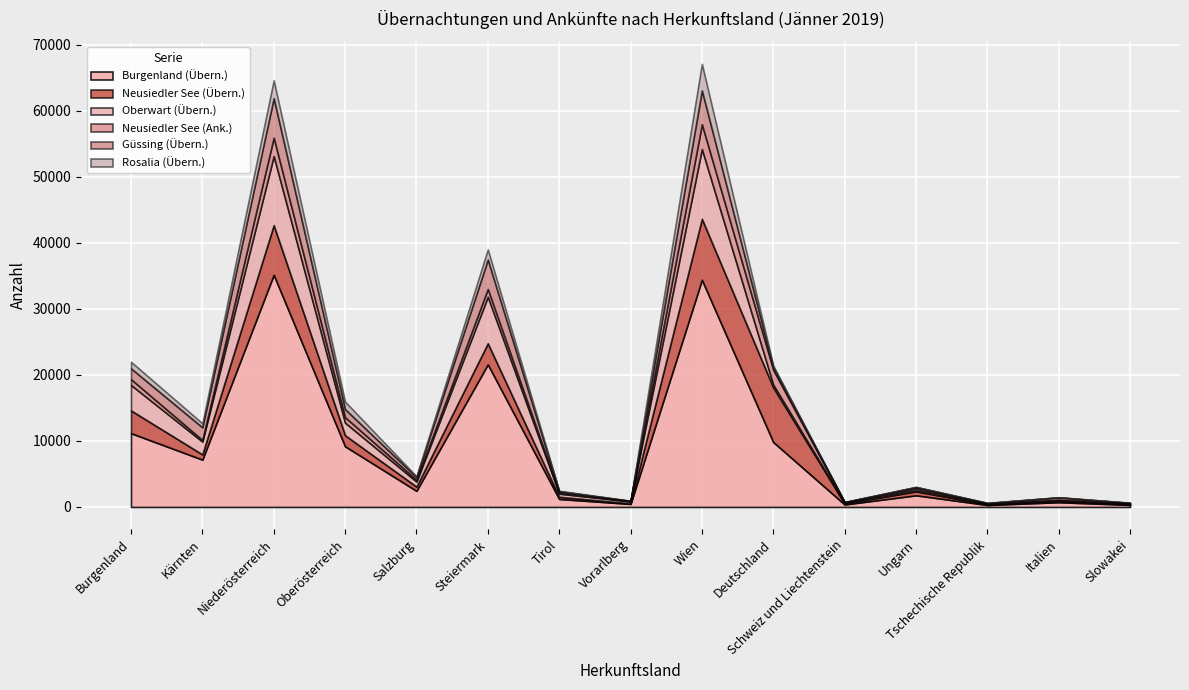

Which series changed the most between Oberösterreich and Steiermark?

Burgenland (Übern.)